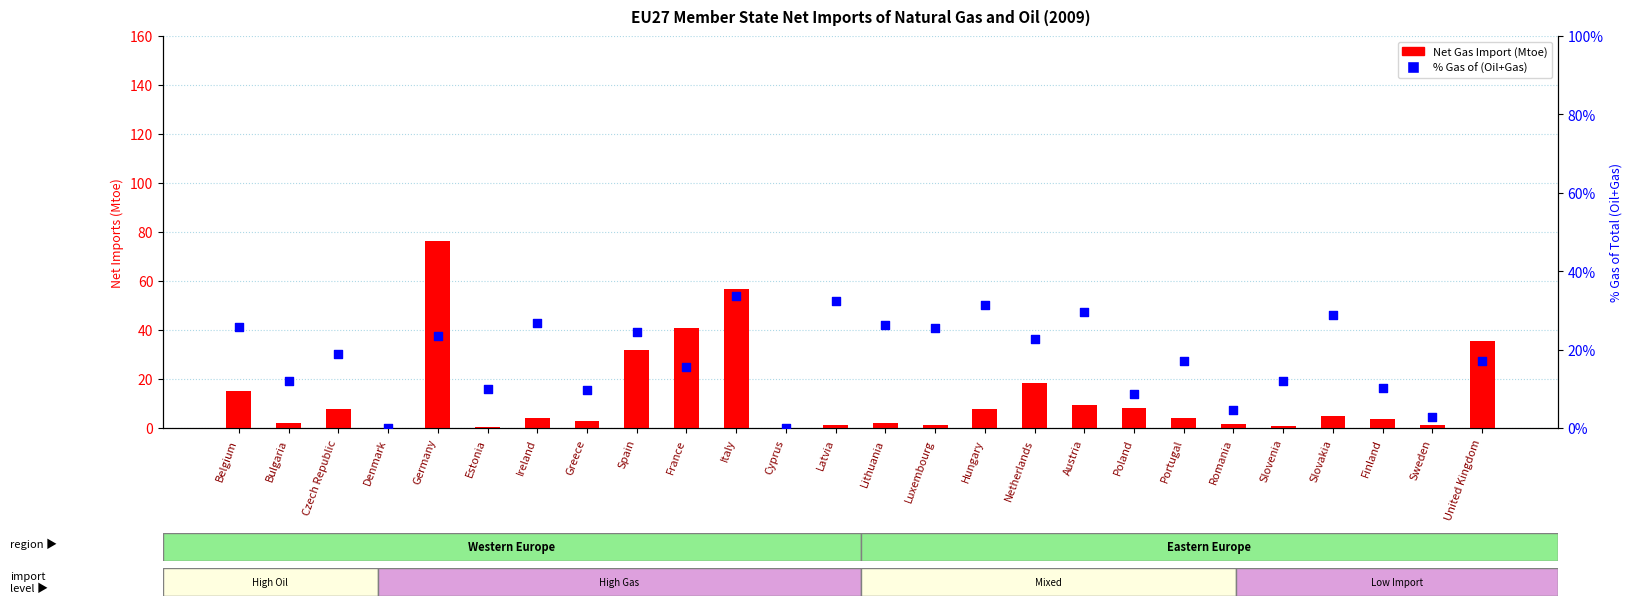

Which series reaches the minimum Y coordinate?

Net Gas Import (Mtoe)